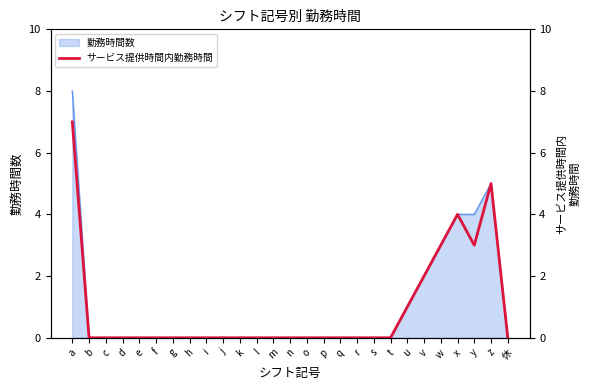

How many lines are shown in the chart?

1